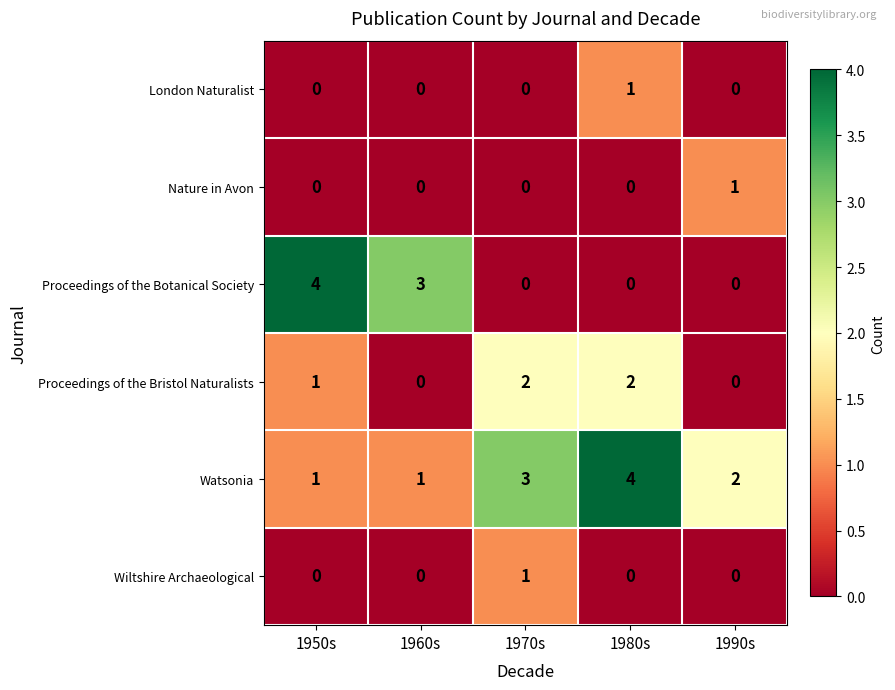

What is the total value across all series at 1960s?

4